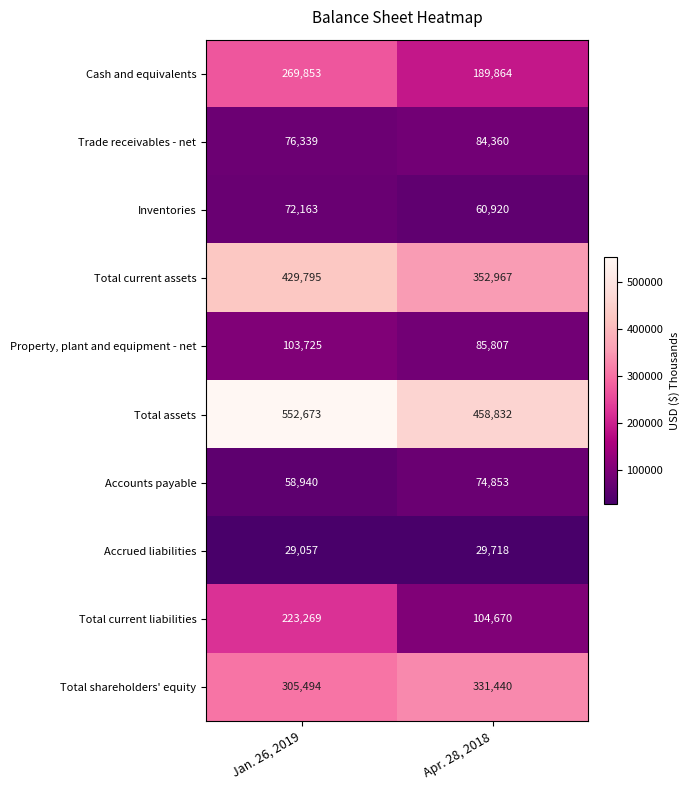

What is the total value across all series at Jan. 26, 2019?

2121308